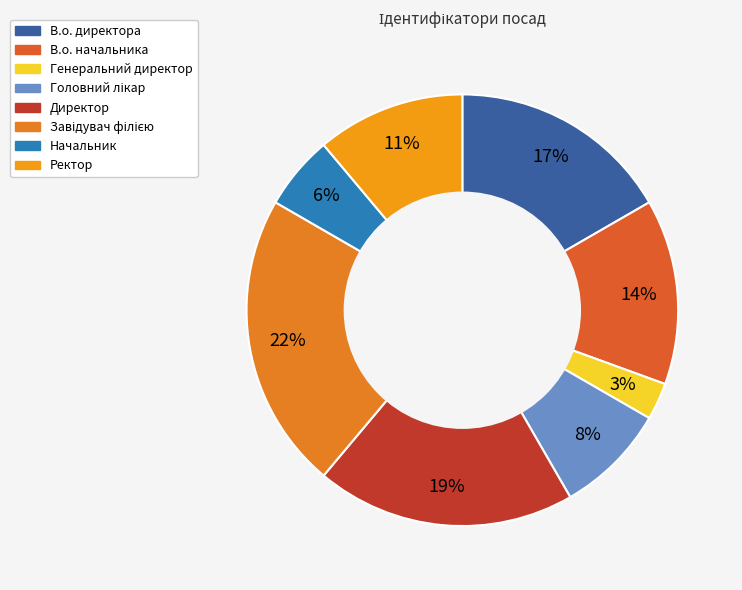

What portion of the pie excludes В.о. директора?

83.3%